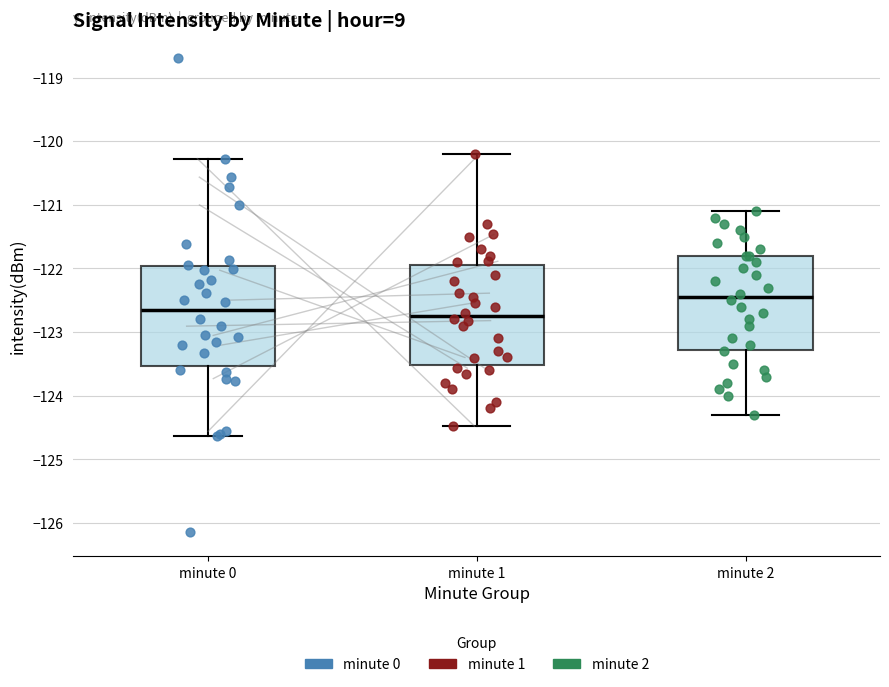

Reading left to right, read every box against the y-axis: the position of its median line, the range the box covers, and the ends of its whiskers. The values are not printed on the chart, so give them approximately, as read against the axis.

minute 0: median -122.7, box -123.5 to -122.0, whiskers -124.6 to -120.3
minute 1: median -122.7, box -123.5 to -121.9, whiskers -124.5 to -120.2
minute 2: median -122.4, box -123.3 to -121.8, whiskers -124.3 to -121.1